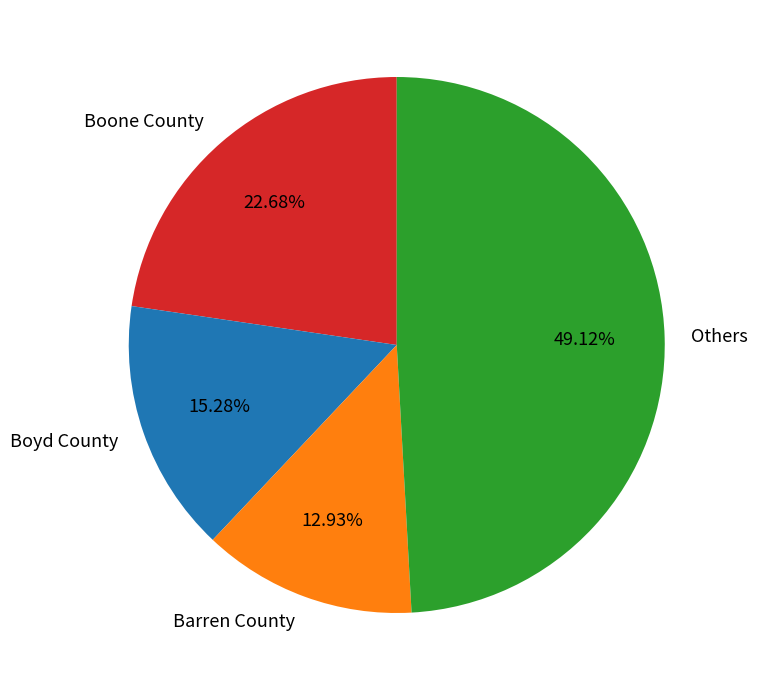

Is Boone County the majority of the pie?

No